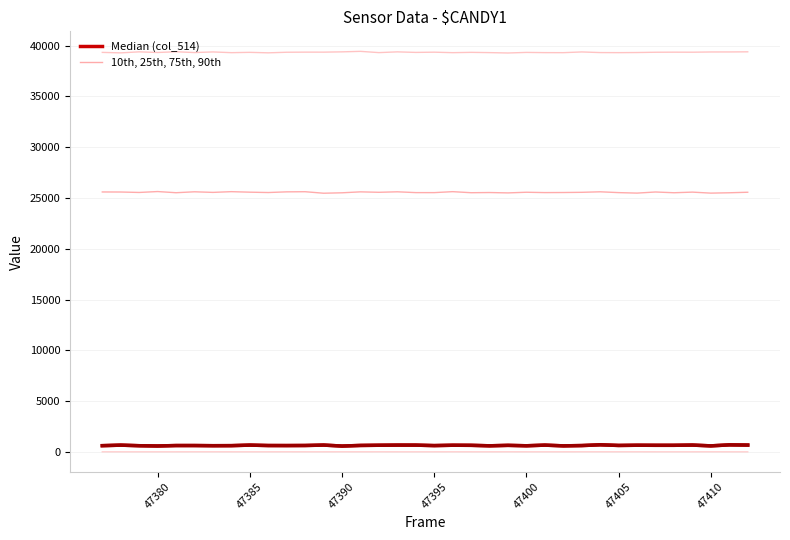

How many lines are shown in the chart?

5